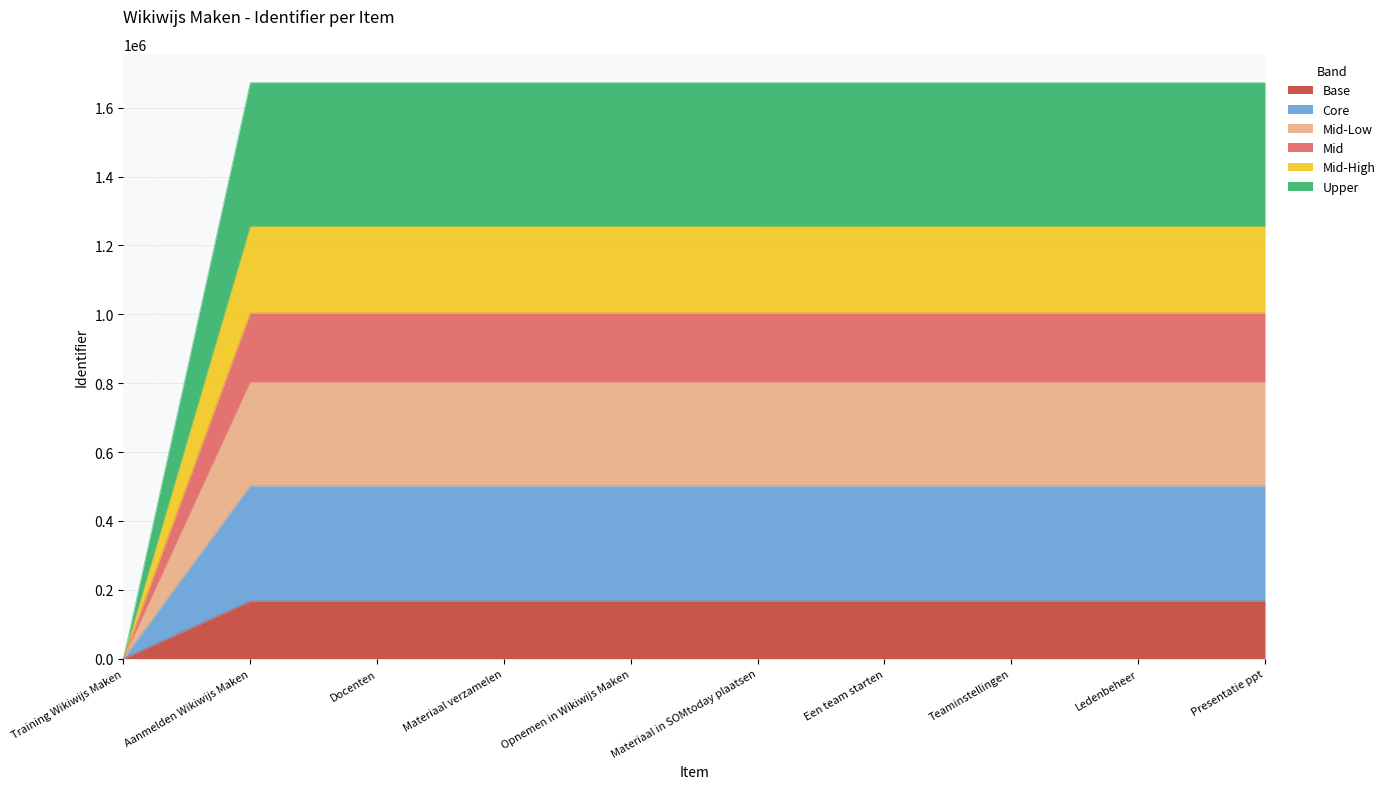

True or false: the data has more than 2 interior local peaks.

False